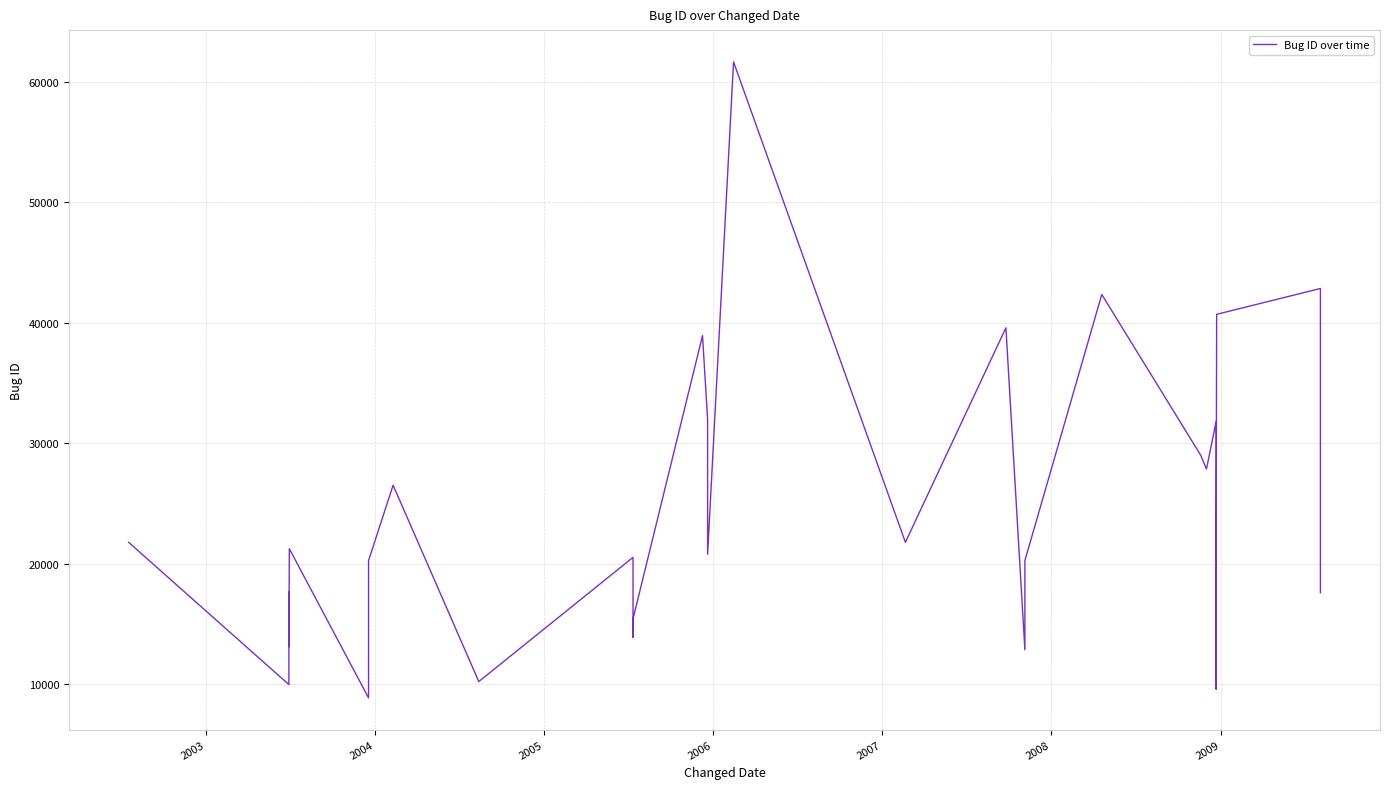

What is the maximum value shown in the chart?

61673